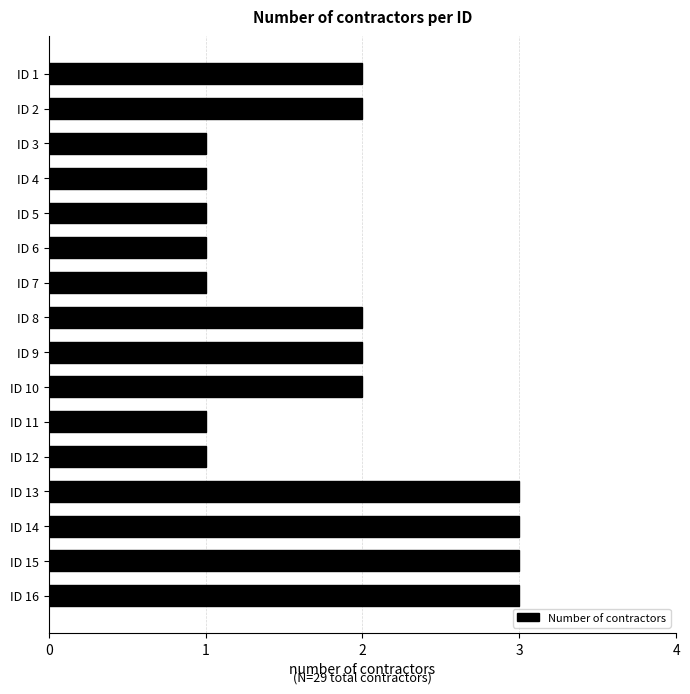

What is the value of the 14th bar from the top?

3